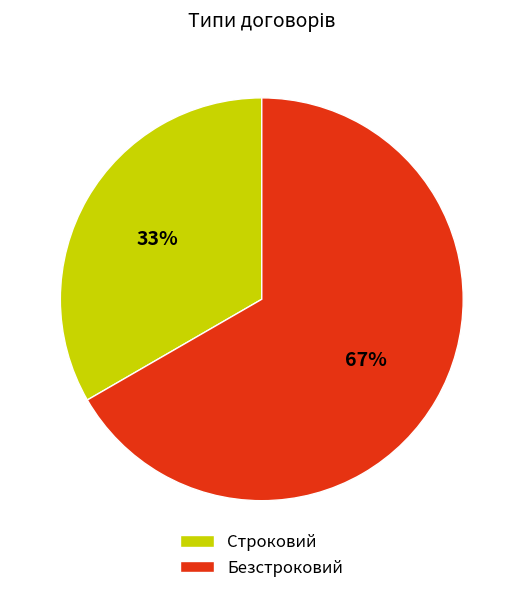

Approximately how many times larger is the value at Строковий compared to Безстроковий?

0.5